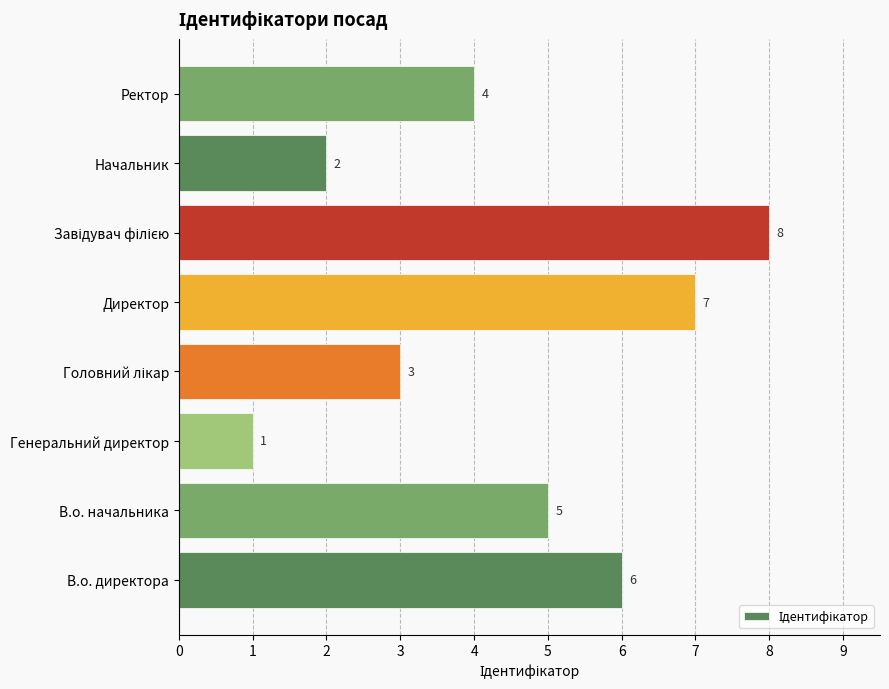

How many values are between 3 and 7?

5